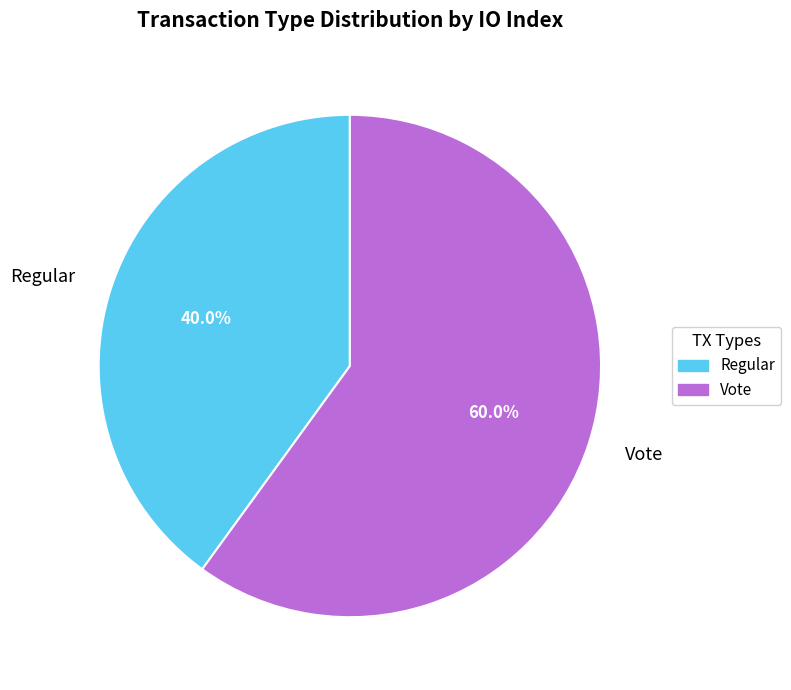

Is it true that Regular is 40% of the pie?

True